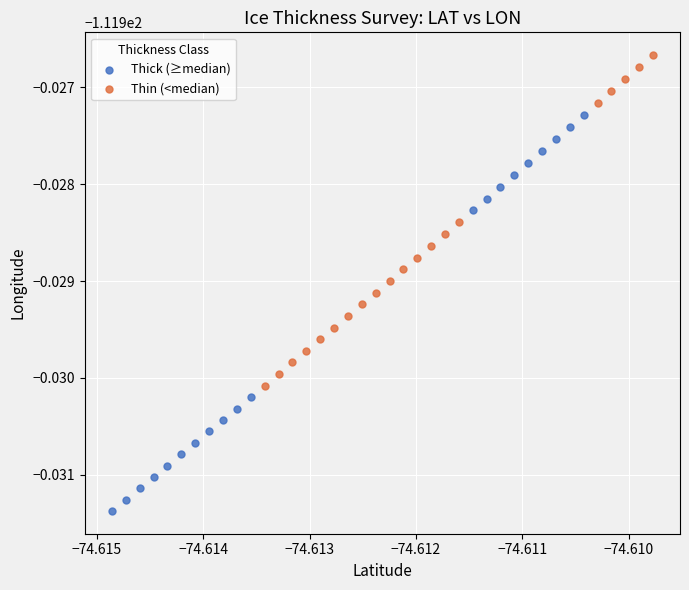

Which series reaches the maximum Y coordinate?

Thin (<median)